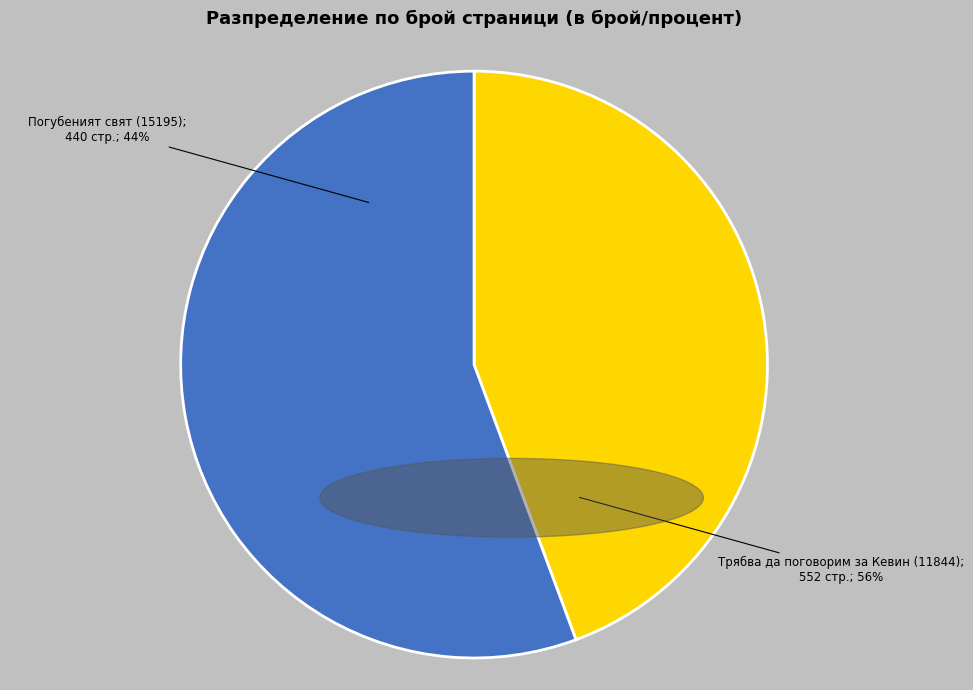

What is the change in value from Погубеният свят (15195) to Трябва да поговорим за Кевин (11844)?

+112